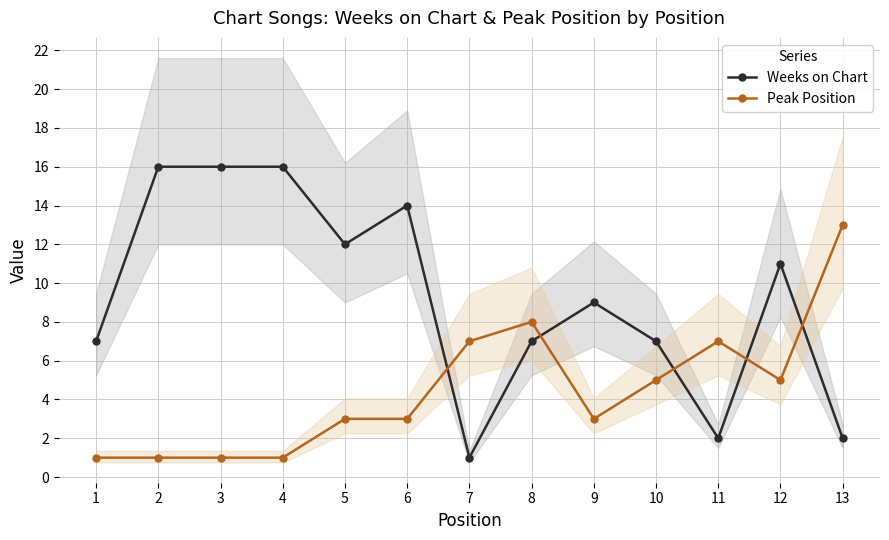

Rank the series by their maximum value, from lowest to highest.

Peak Position, Weeks on Chart